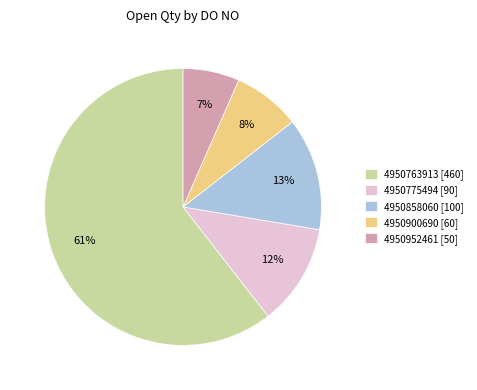

Rank the categories by value from lowest to highest.

4950952461, 4950900690, 4950775494, 4950858060, 4950763913